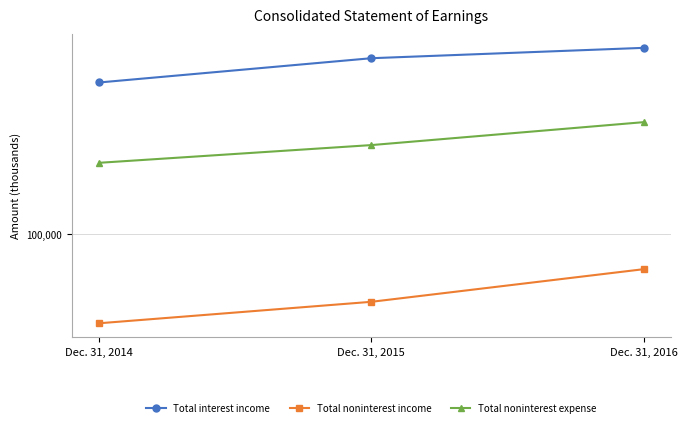

Where is Total noninterest income nearest to the value 75878?

Dec. 31, 2015